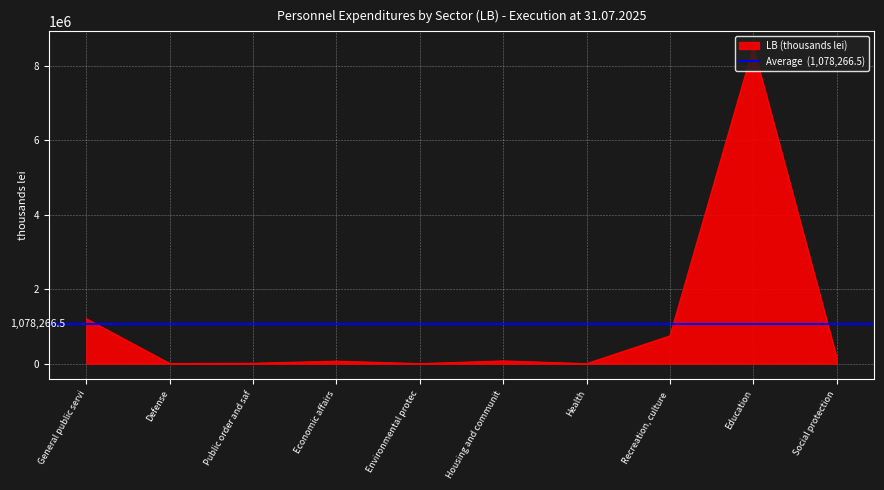

Which category has the lowest value across all series?

Health